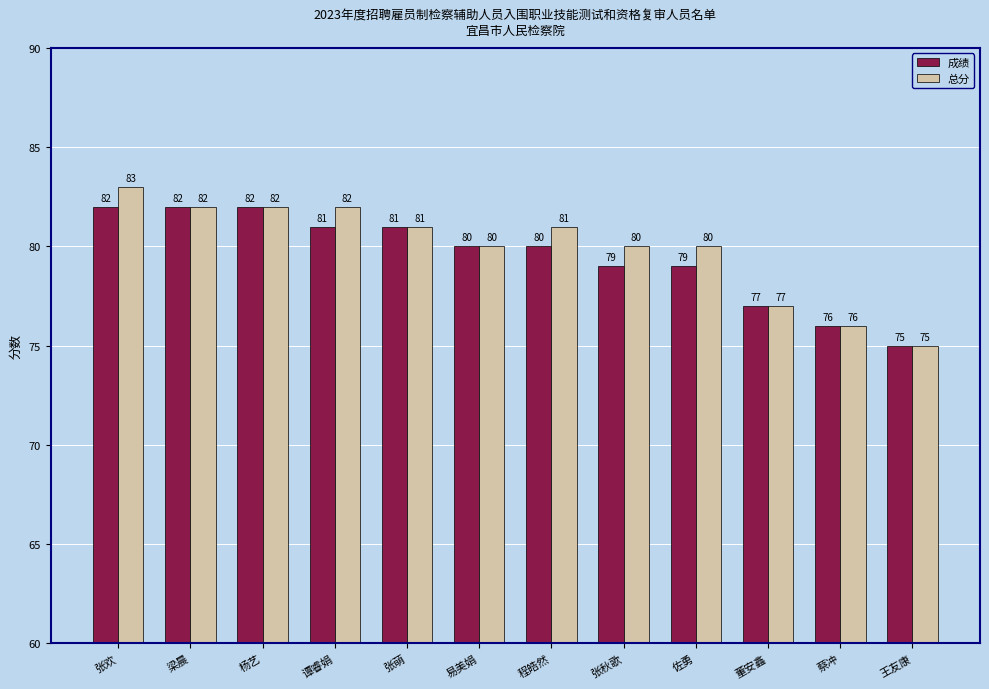

What is the approximate value of 成绩 at 杨艺?

82